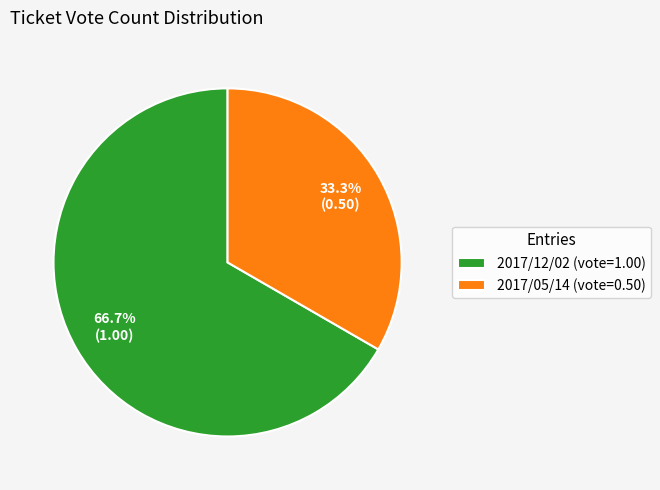

Combined, do 2017/12/02 and 2017/05/14 account for over 50%?

Yes